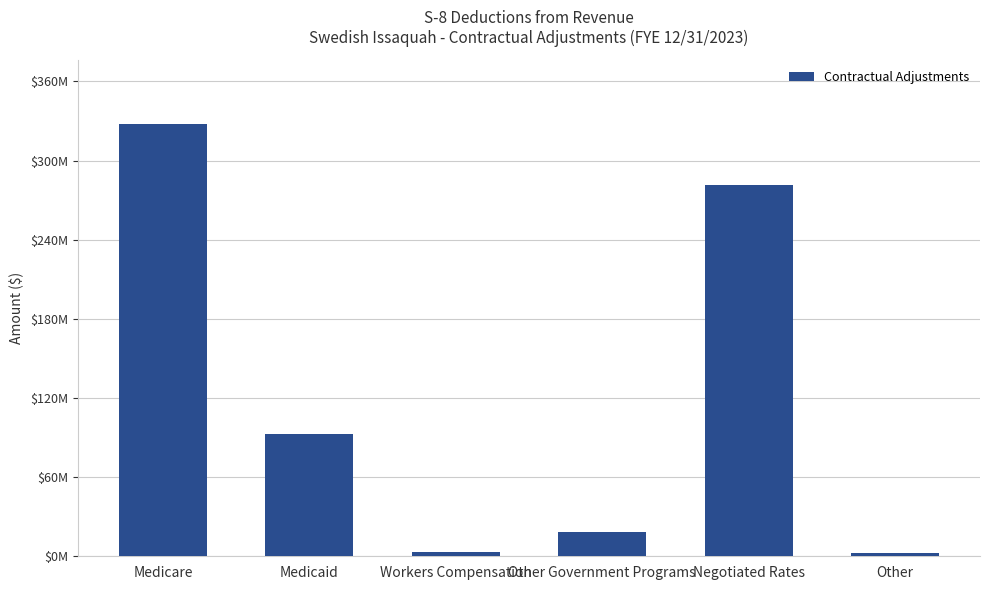

Are the bars horizontal?

No